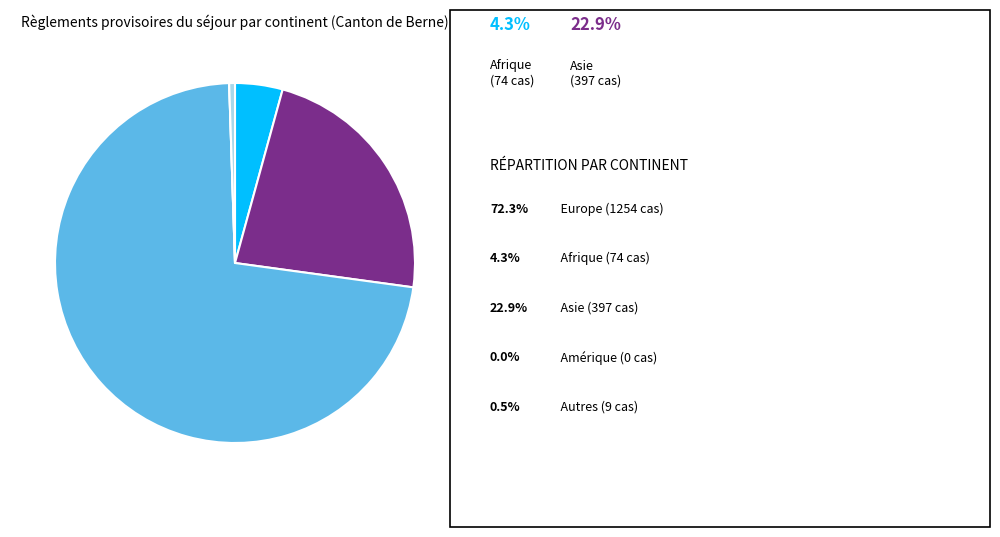

Is there any slice that represents more than half of the pie?

Yes